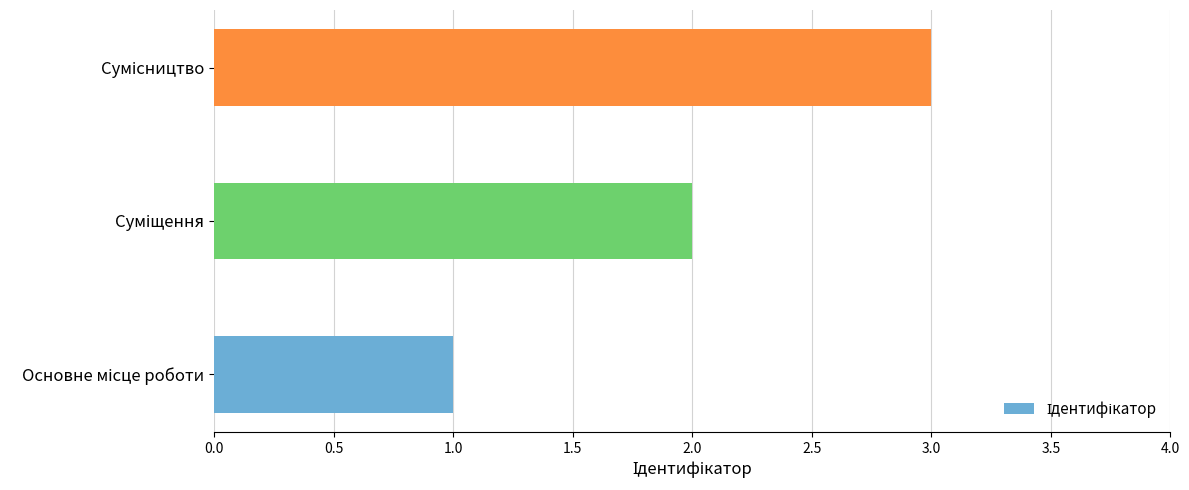

Are the bars grouped side by side (vs. stacked)?

No